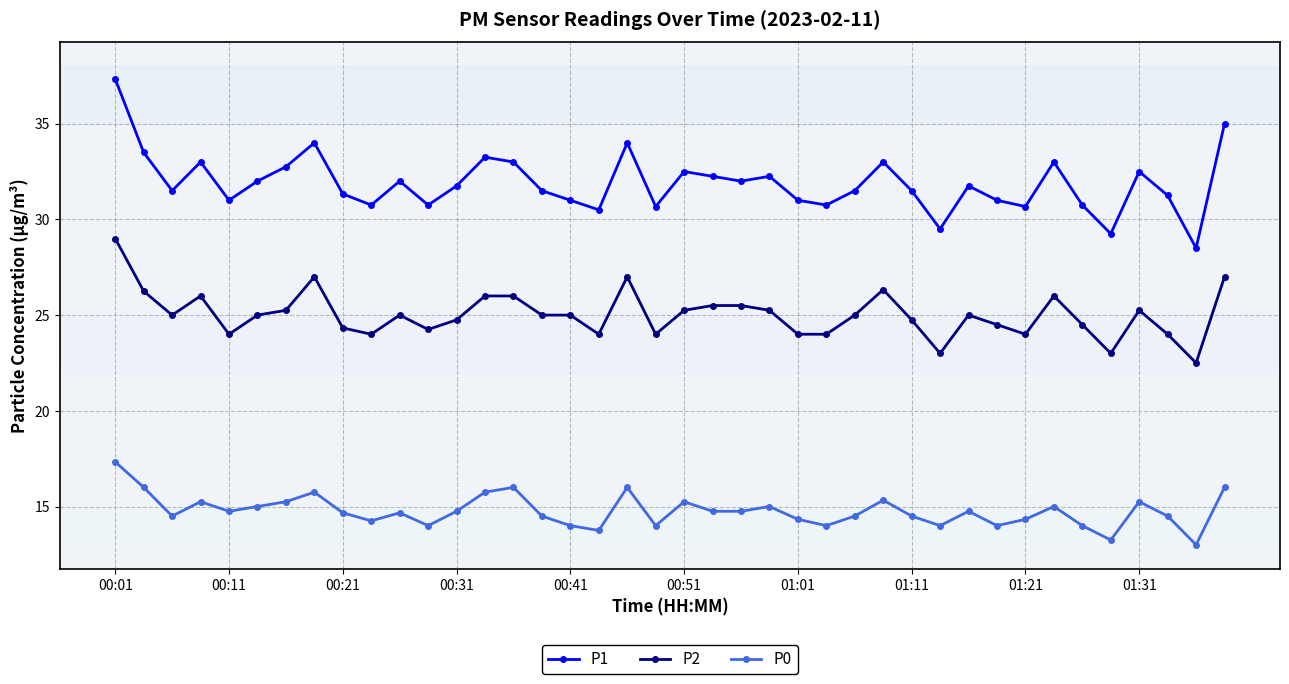

Rank the series by their average value, from lowest to highest.

P0, P2, P1